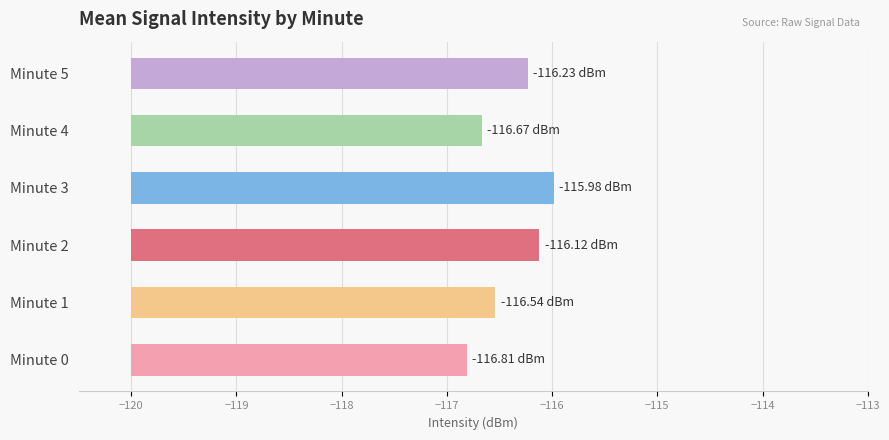

What is the approximate value at Minute 5?

3.8